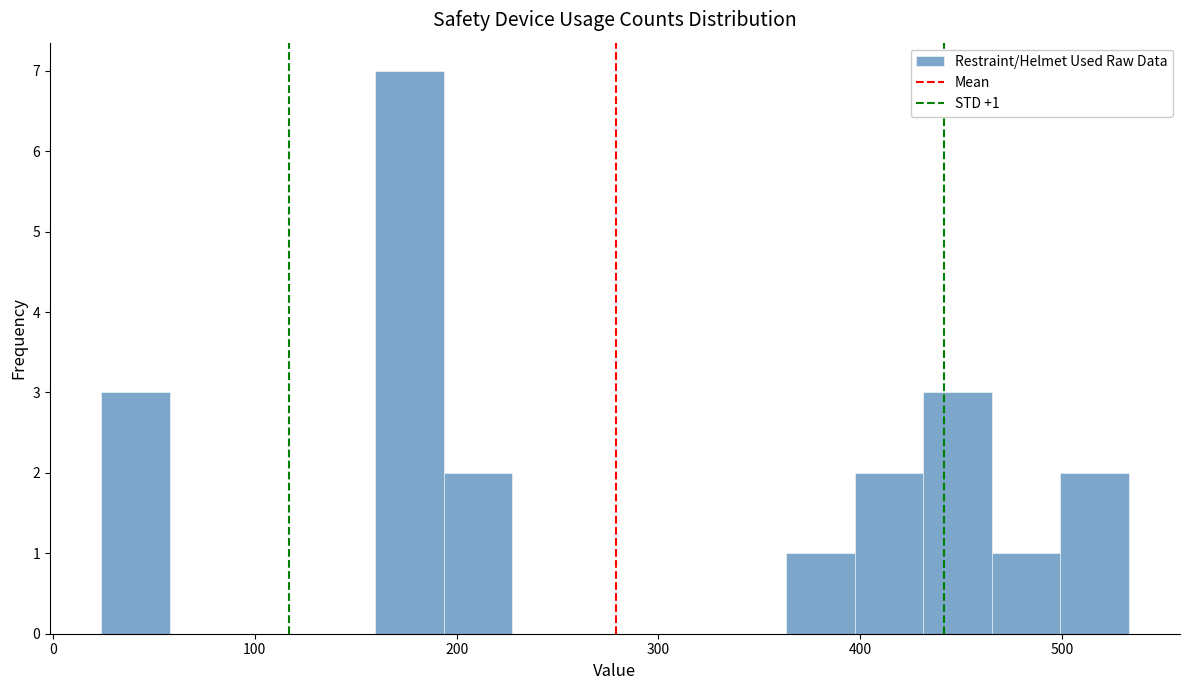

Read against the x-axis, roughly where is the centre of the tallest bar?

180